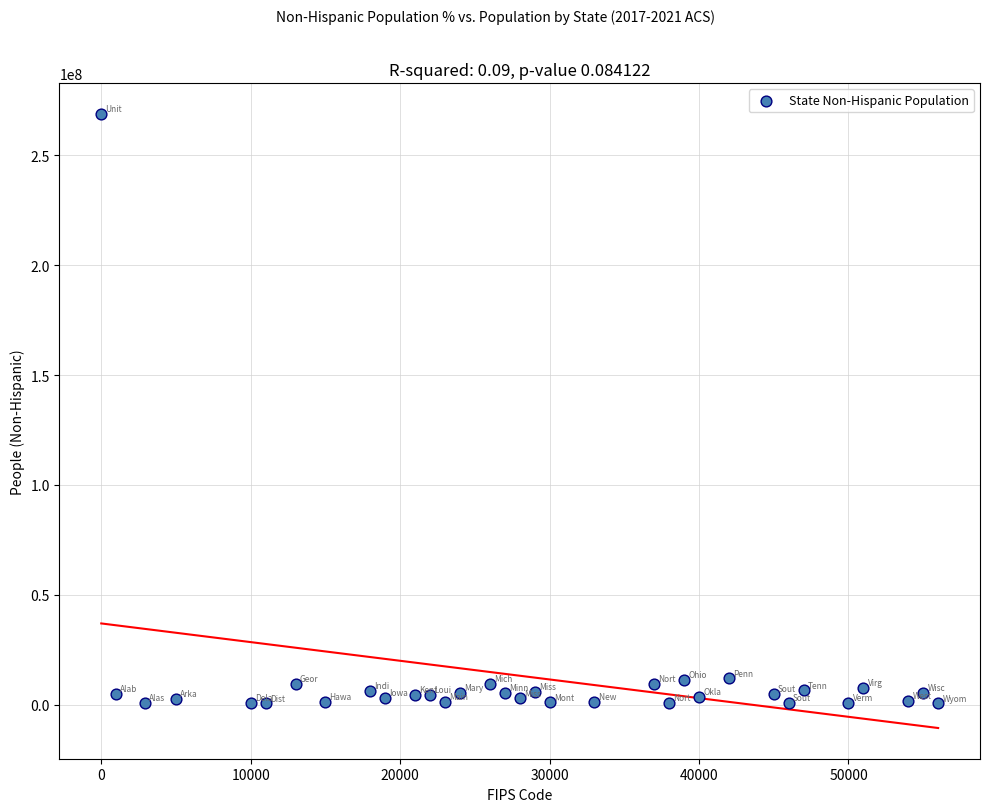

What is the range of X values (max minus min)?

56000